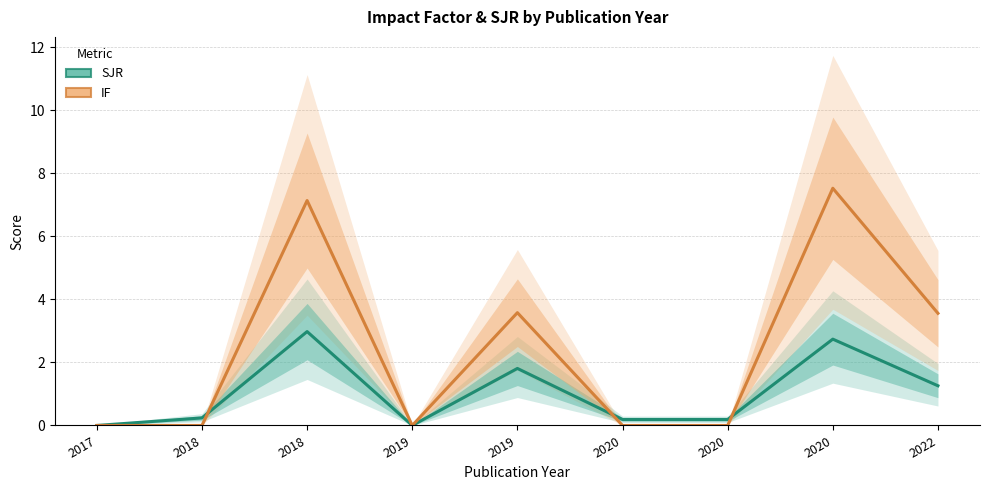

Reading left to right, list all the values displayed in this chart.

SJR (centre): 0.0	0.2	3.0	0.0	1.8	0.2	0.2	2.7	1.3
IF (centre): 0.0	0.0	7.1	0.0	3.6	0.0	0.0	7.5	3.6